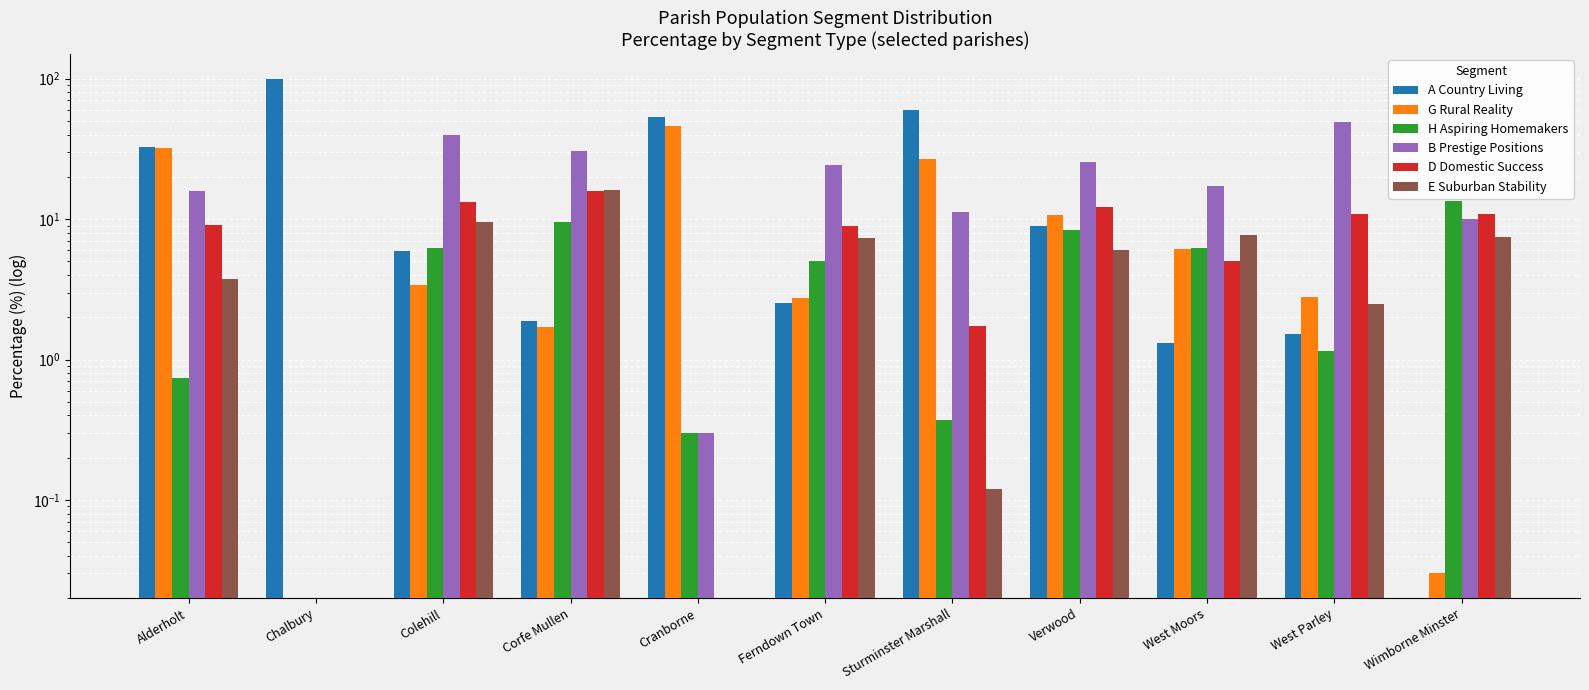

The value of A Country Living at Verwood is 11.8. True or false?

False